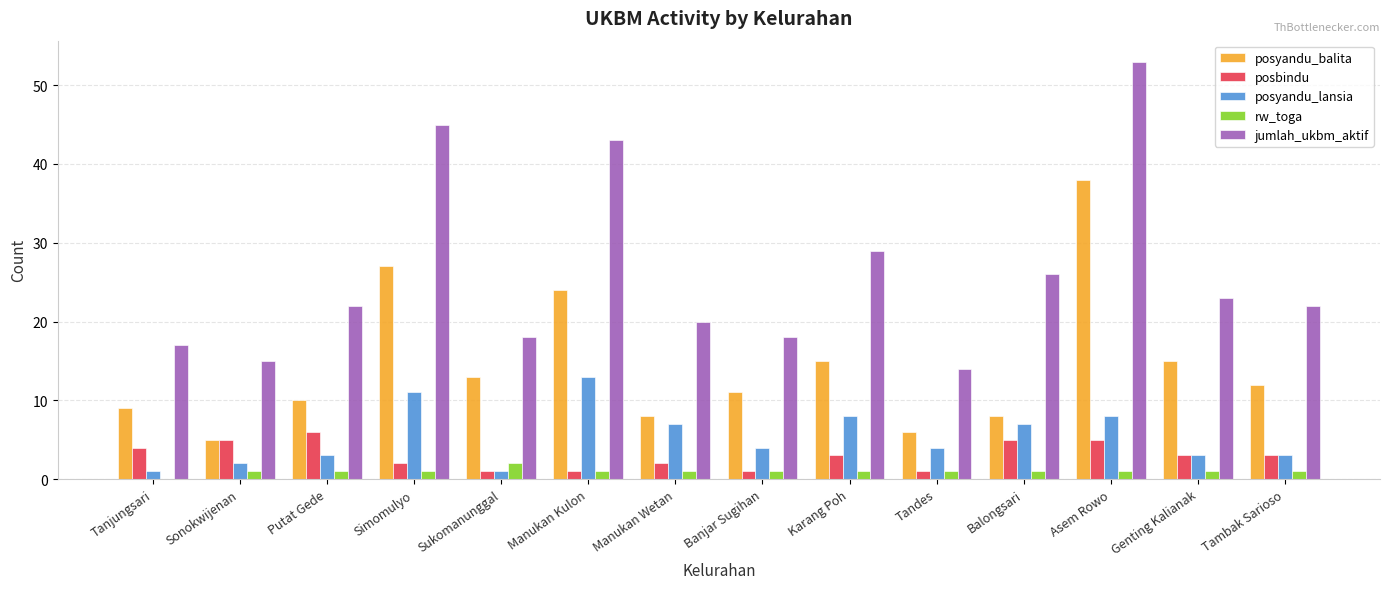

What is the sum of all posyandu_lansia values?

75